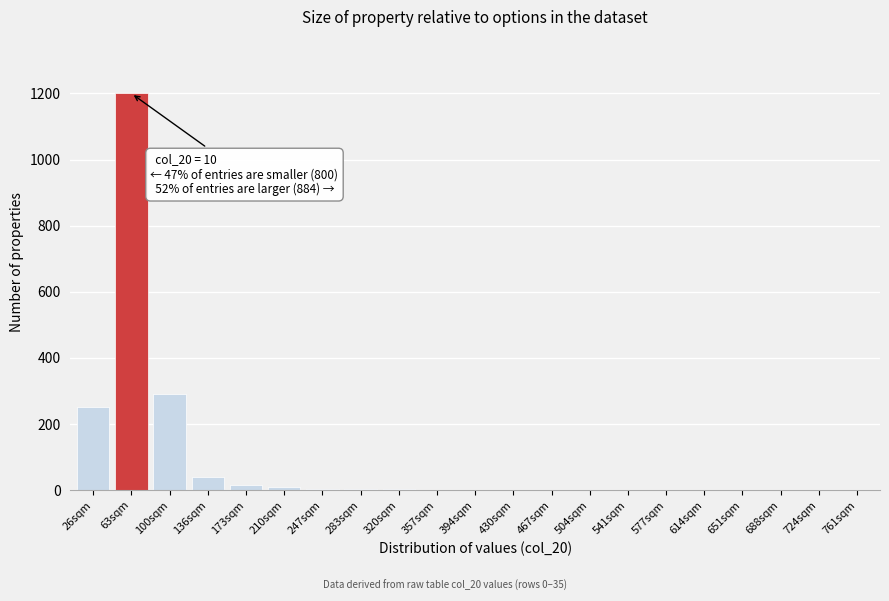

Is it true that the value at 467sqm is 0?

True